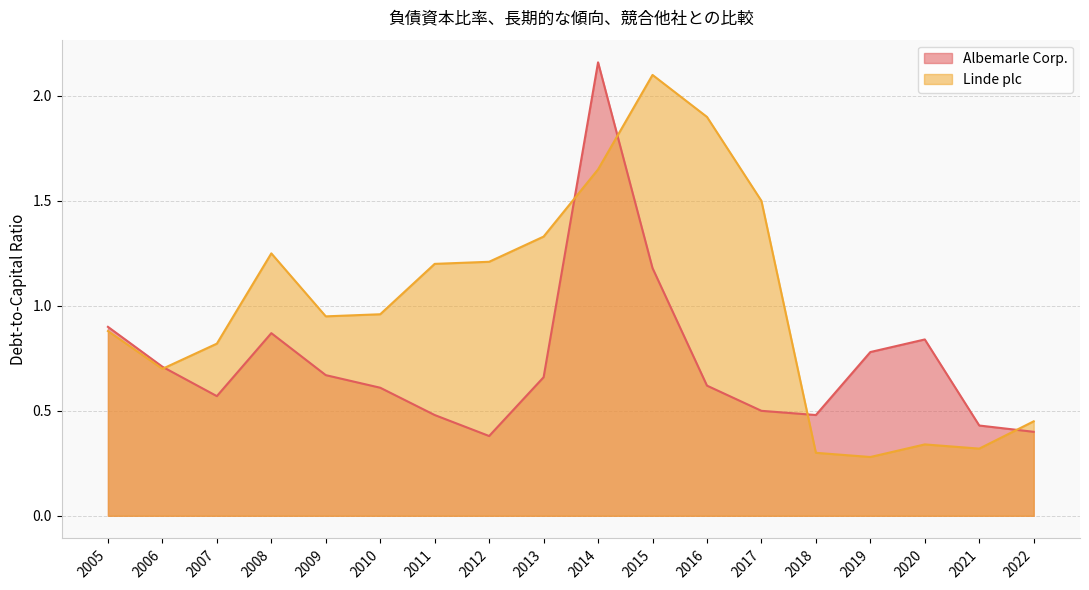

Which series has the widest spread of values?

Linde plc